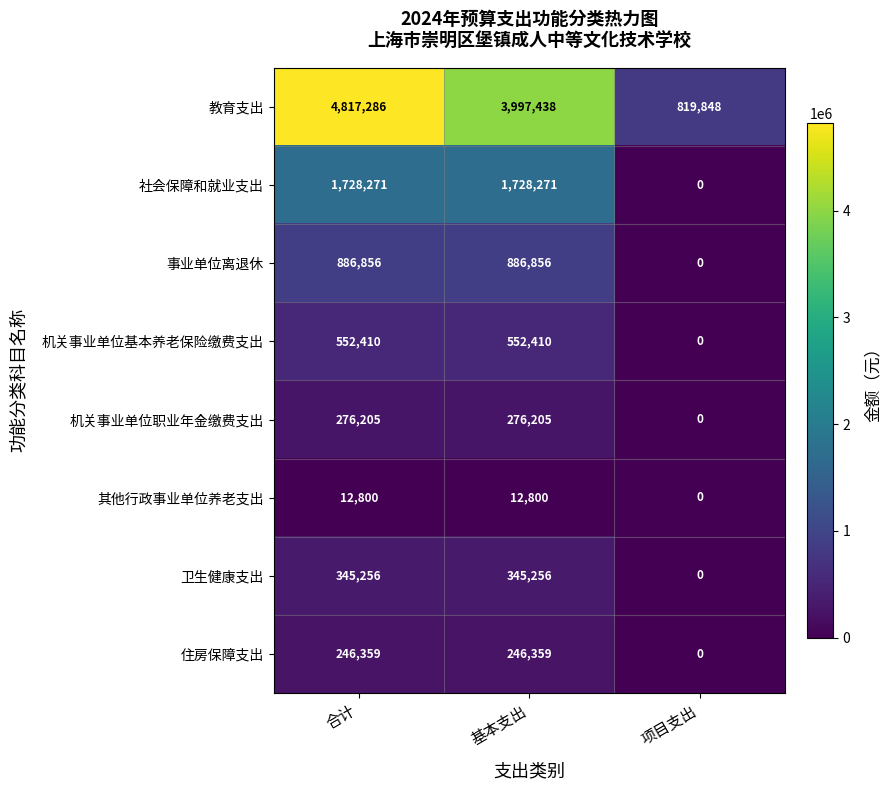

Rank the series at 合计 from lowest to highest value.

其他行政事业单位养老支出, 住房保障支出, 机关事业单位职业年金缴费支出, 卫生健康支出, 机关事业单位基本养老保险缴费支出, 事业单位离退休, 社会保障和就业支出, 教育支出